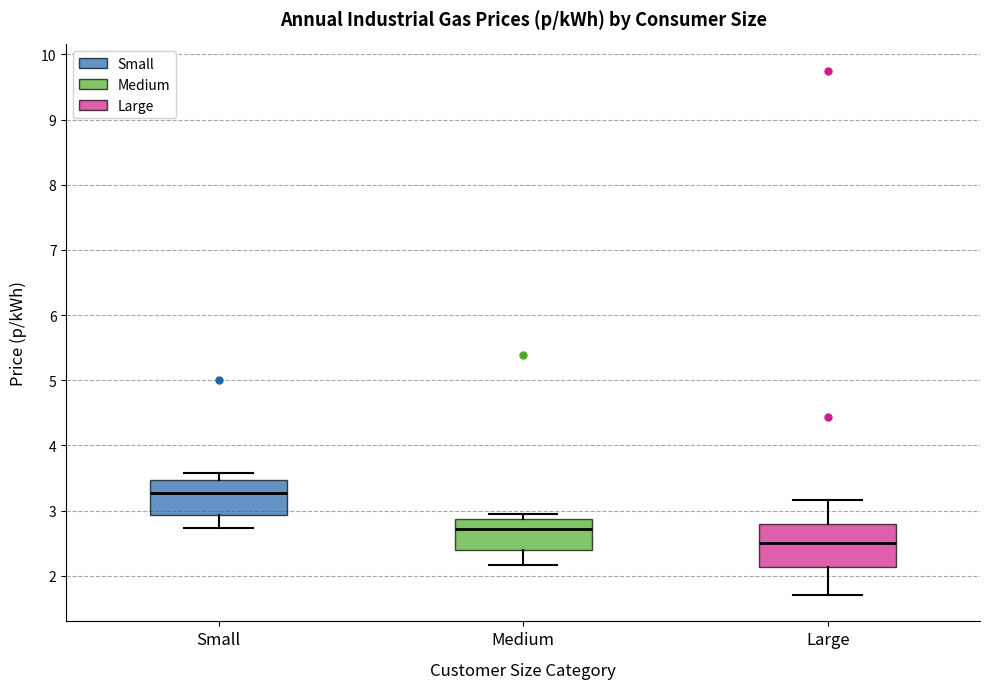

Reading left to right, transcribe this box plot: for each box, give where its median line is, the range the box spans, and where its two whiskers end, as read against the y-axis. The values are not printed on the chart, so give them approximately, as read against the axis.

Small: median 3.3, box 2.9 to 3.5, whiskers 2.7 to 3.6
Medium: median 2.7, box 2.4 to 2.9, whiskers 2.2 to 2.9 (just above the box's upper edge)
Large: median 2.5, box 2.1 to 2.8, whiskers 1.7 to 3.2